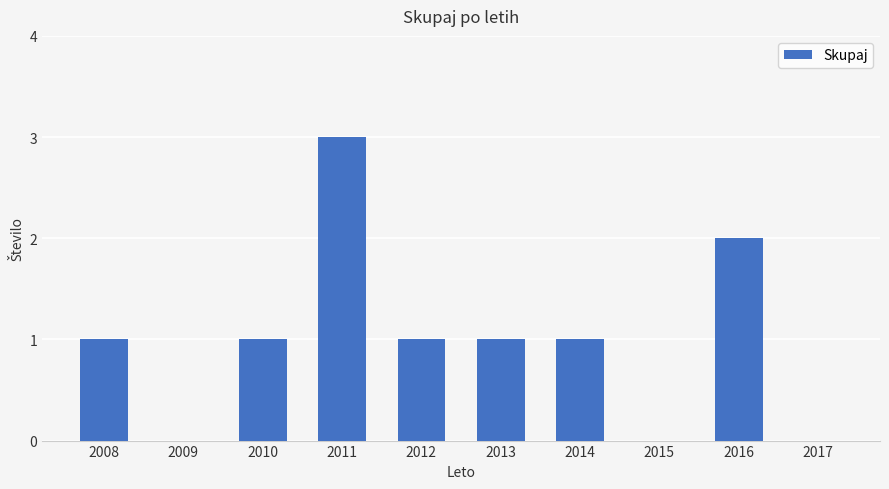

What is the sum of the values at 2016 and 2014?

3